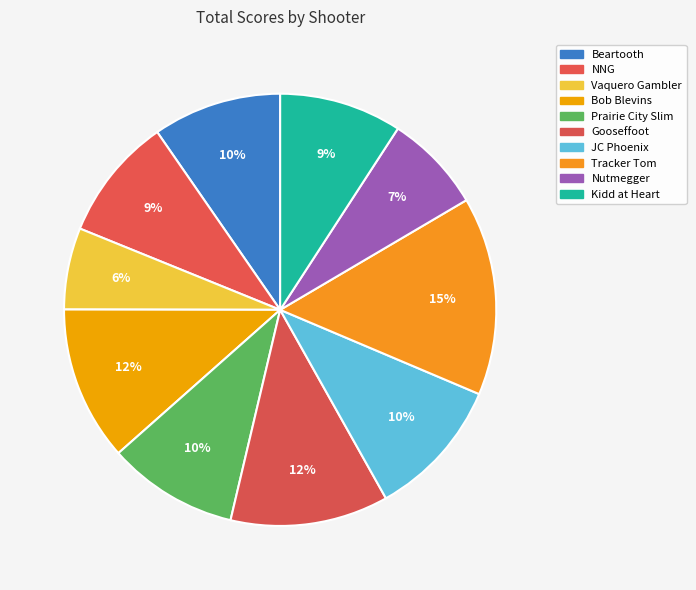

How many segments does this pie chart have?

10